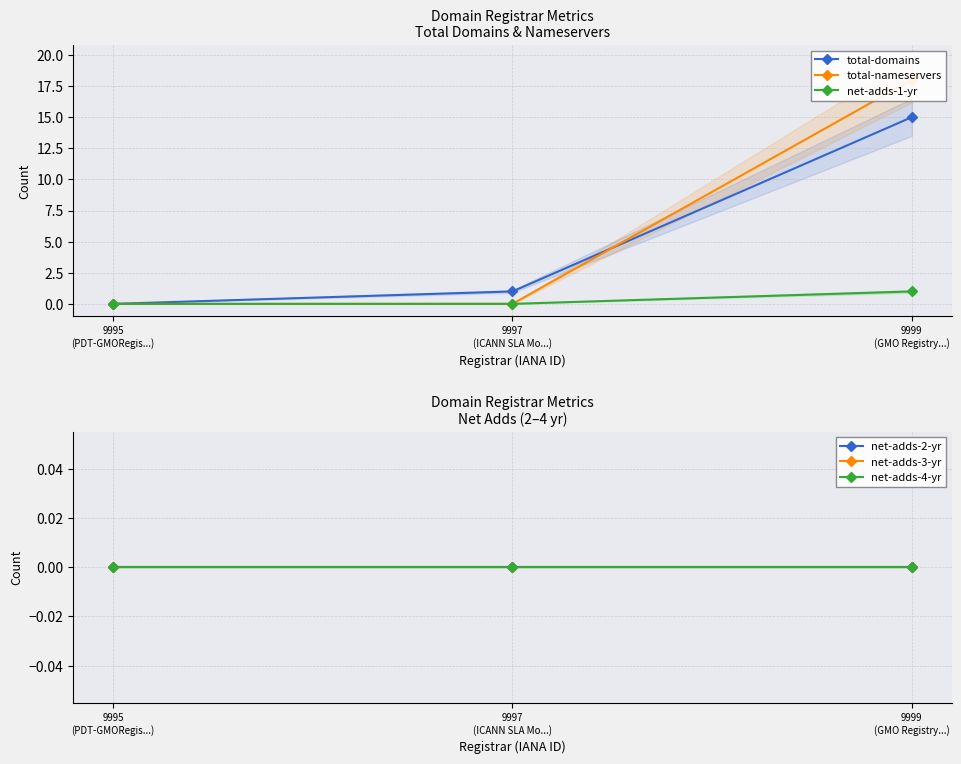

At which label does total-domains first exceed 1?

9999
(GMO Registry...)